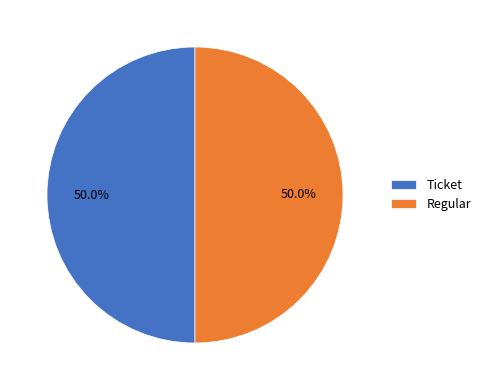

Approximately how many times larger is the value at Regular compared to Ticket?

1.0